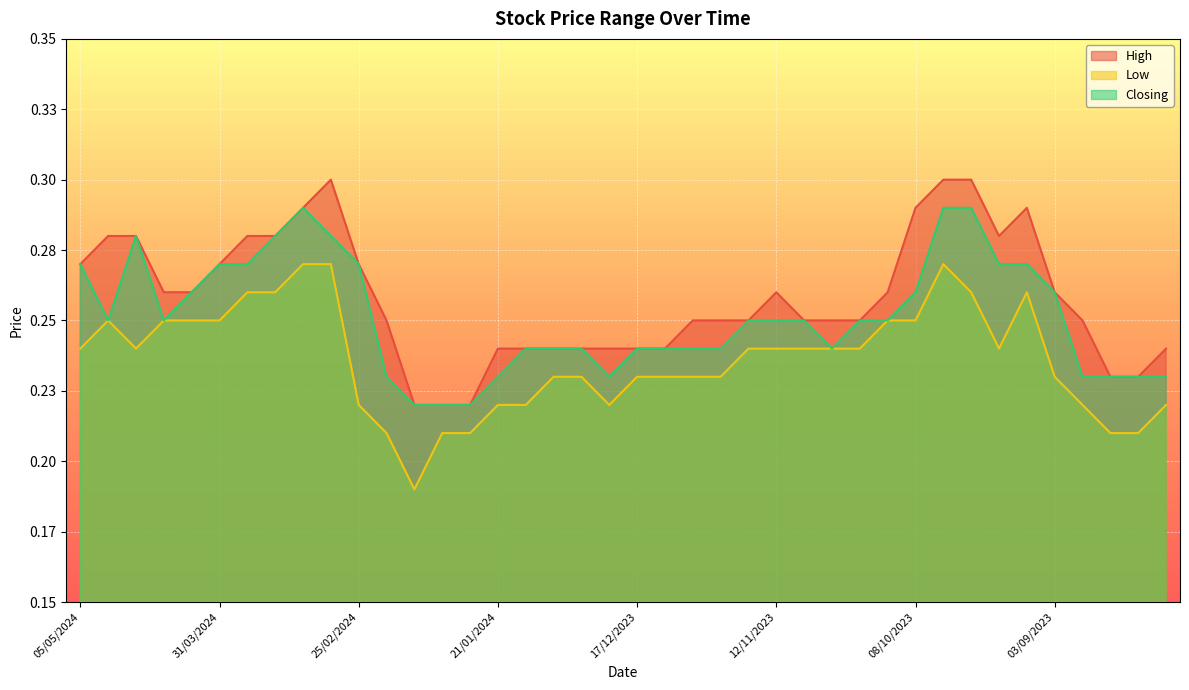

Rank the series by their maximum value, from lowest to highest.

Low, Closing, High